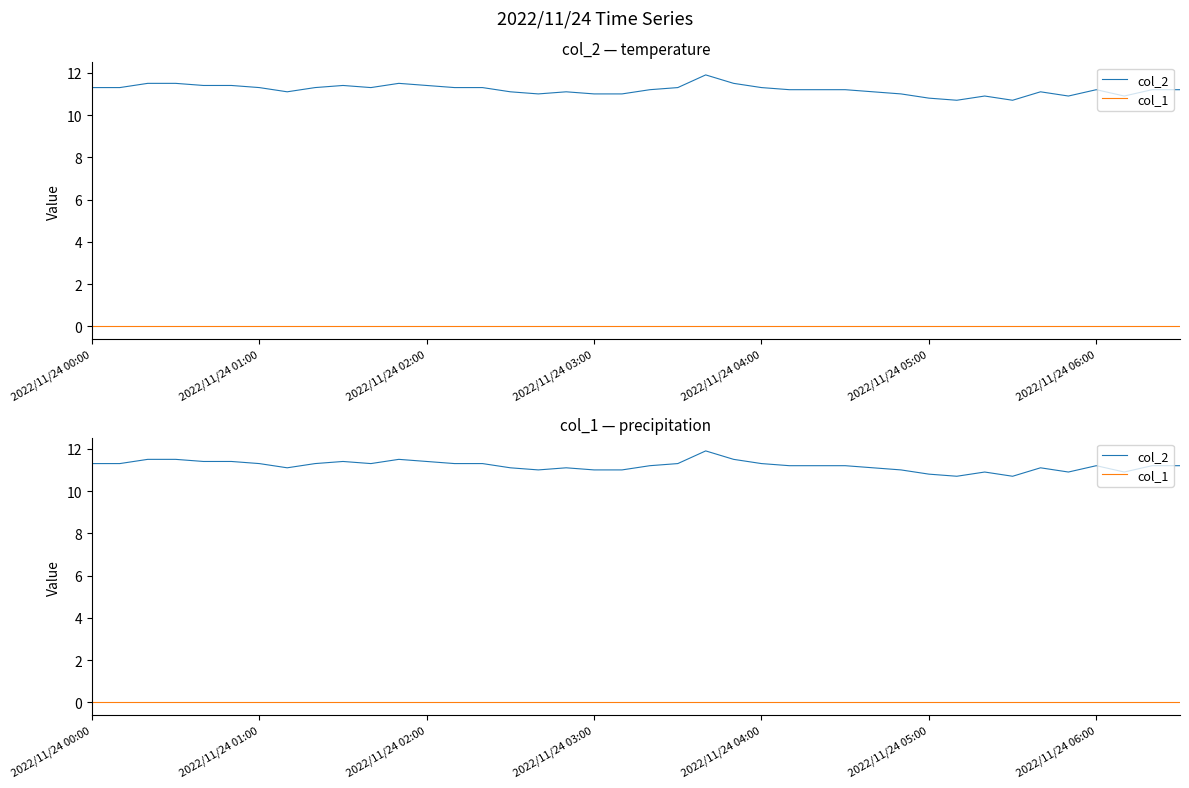

Where does the col_2 series first go above 11?

2022/11/24 00:00